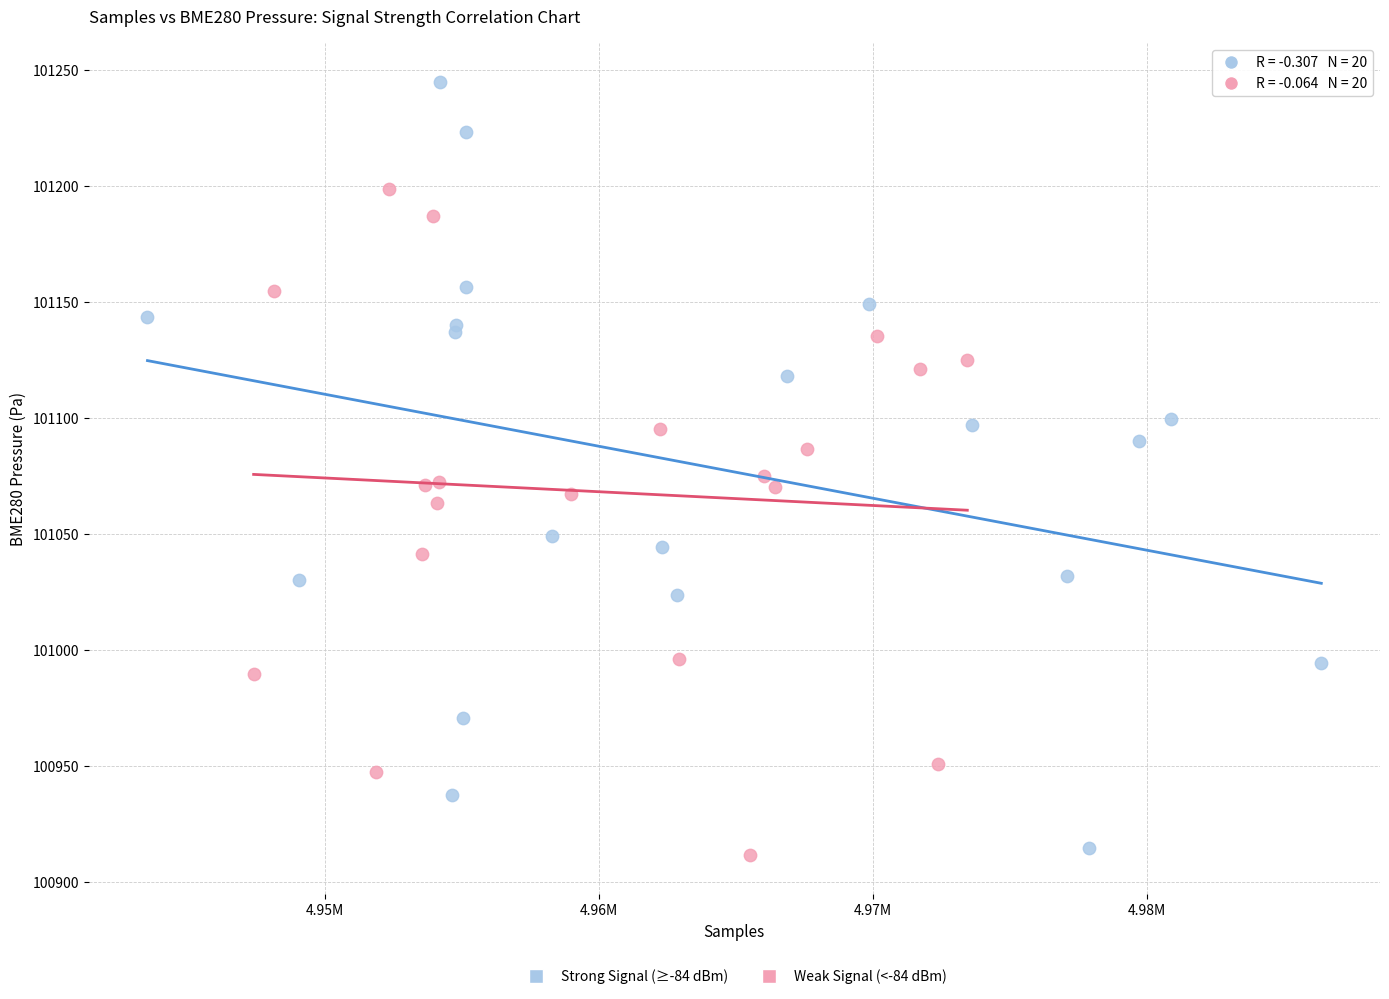

Which series has the largest Y range (max minus min)?

Strong Signal (≥-84 dBm)